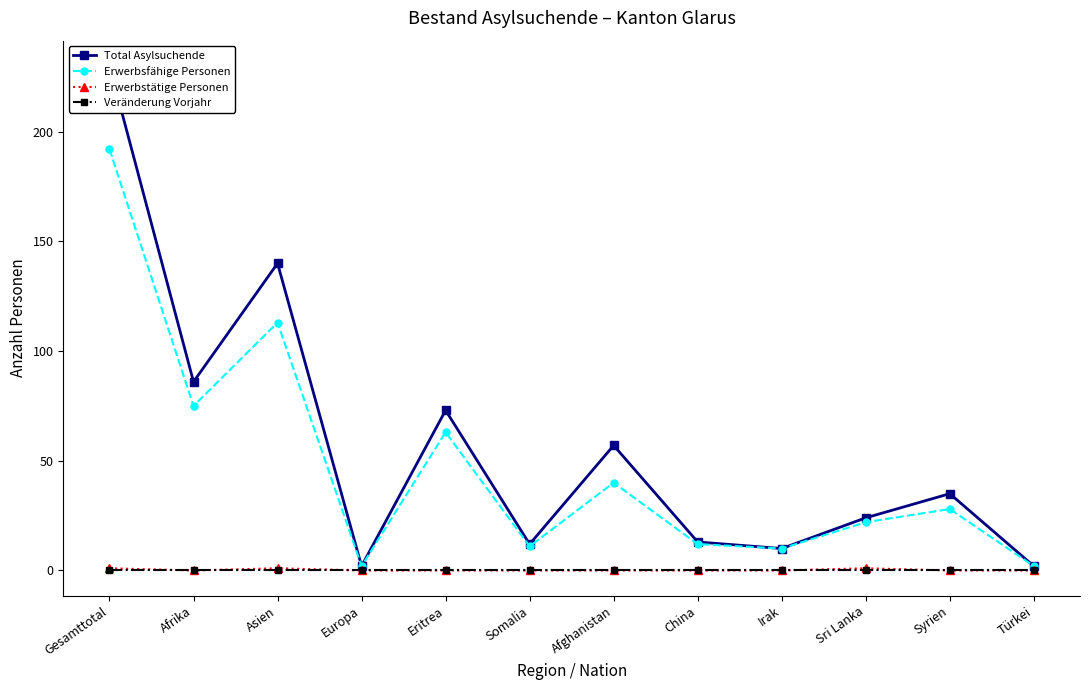

What is the highest value of the Total Asylsuchende series?

230